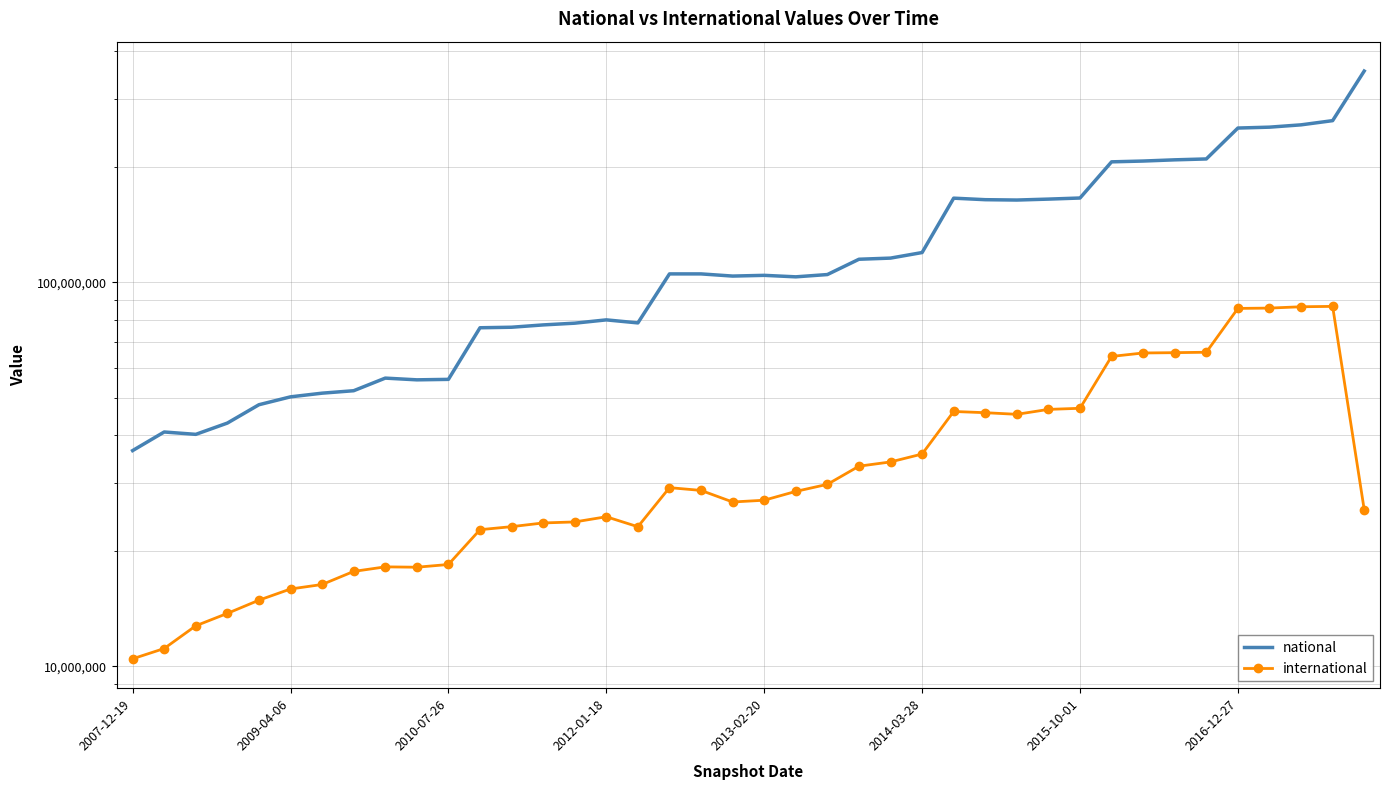

How many distinct data groups are displayed?

2